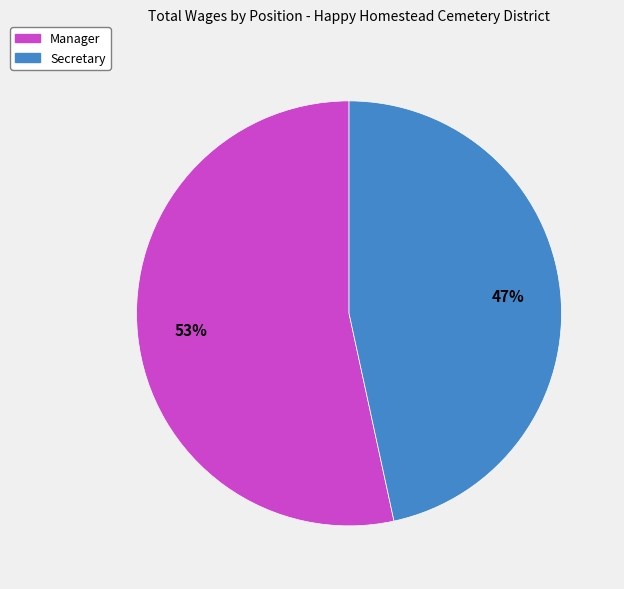

To the nearest percent, what percentage of the pie is Manager?

53%